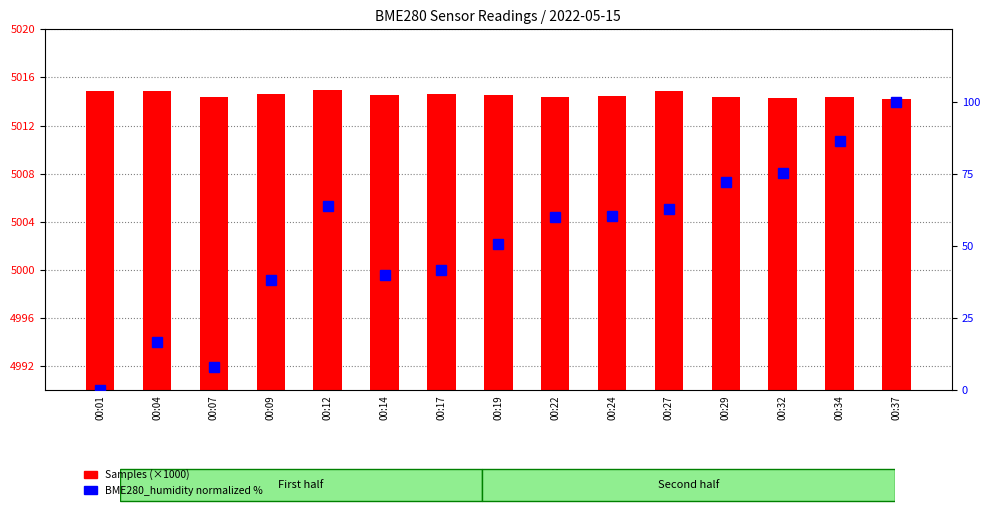

How many groups of bars are there?

15